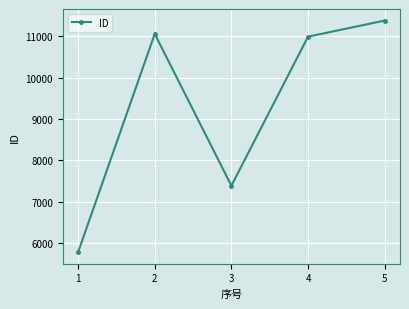

Reading left to right, what are all the values shown in this chart?

5782	11061	7388	10995	11384